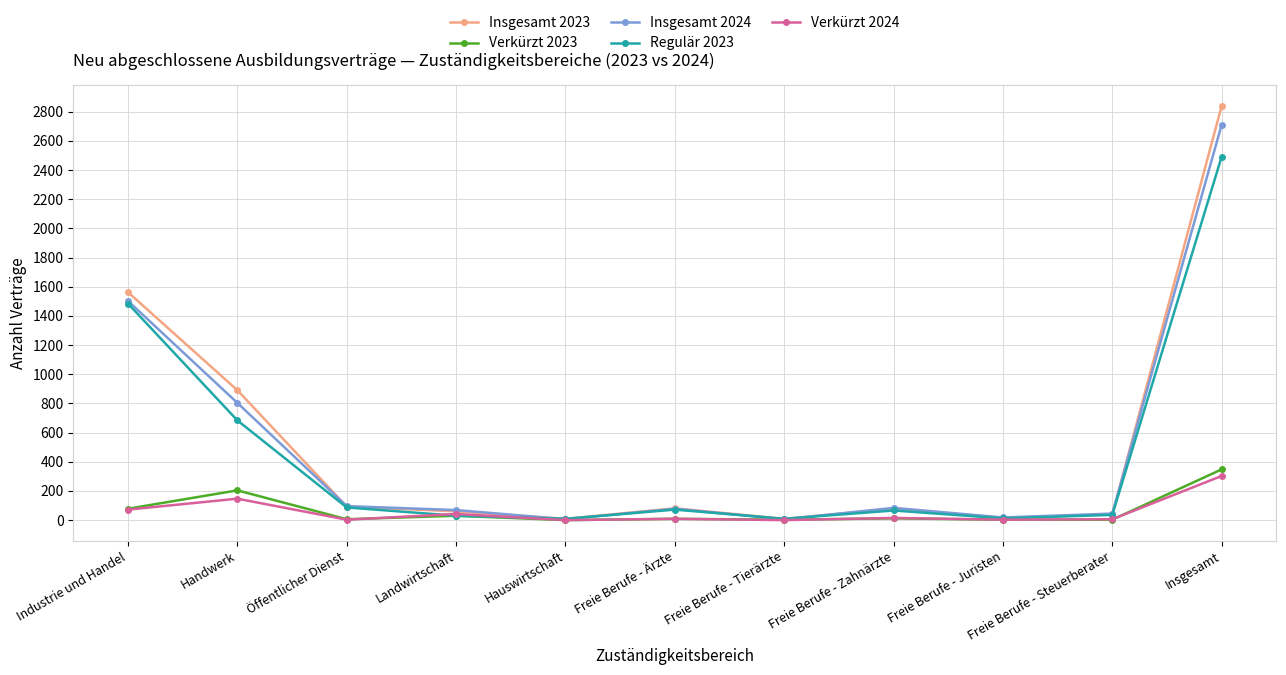

Is the value of Insgesamt 2023 at Freie Berufe - Zahnärzte greater than the value of Insgesamt 2024 at Hauswirtschaft?

Yes